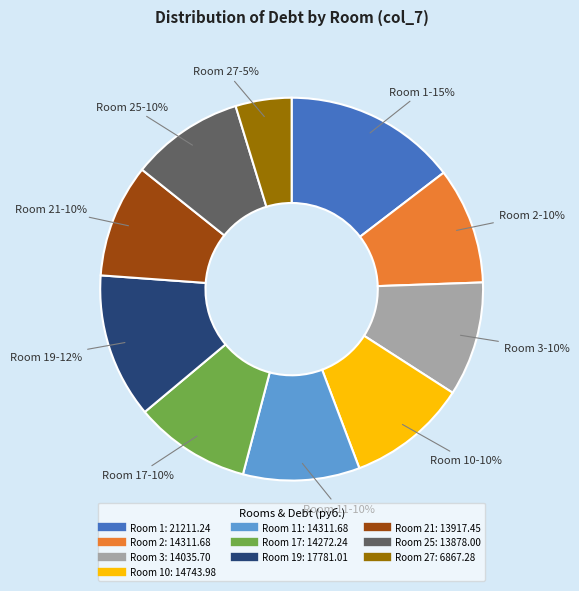

How many slices are in this pie chart?

10